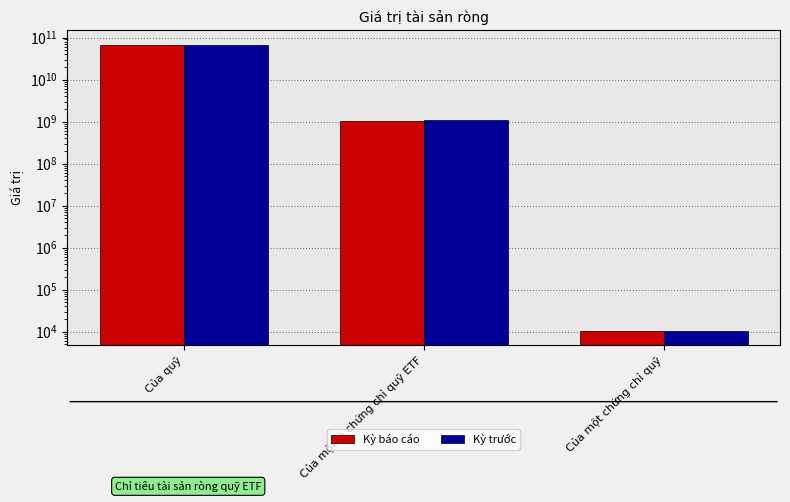

Count the number of data series in this chart.

2